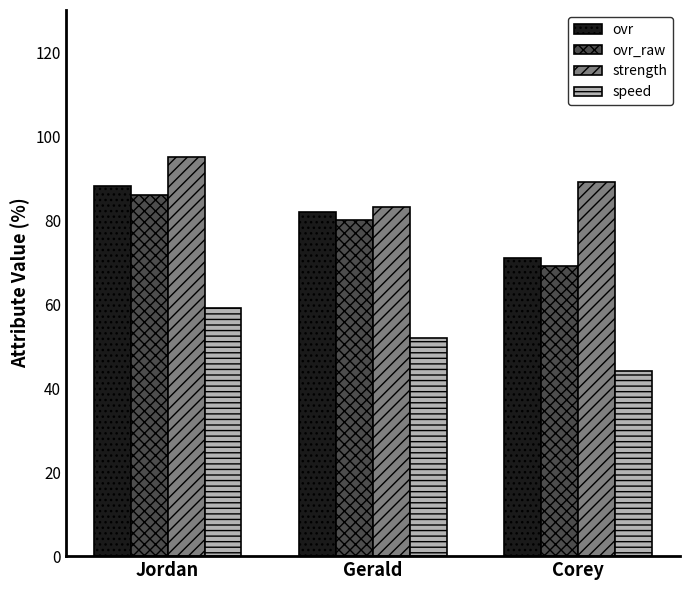

What is the difference between the speed values at Corey and Gerald?

8